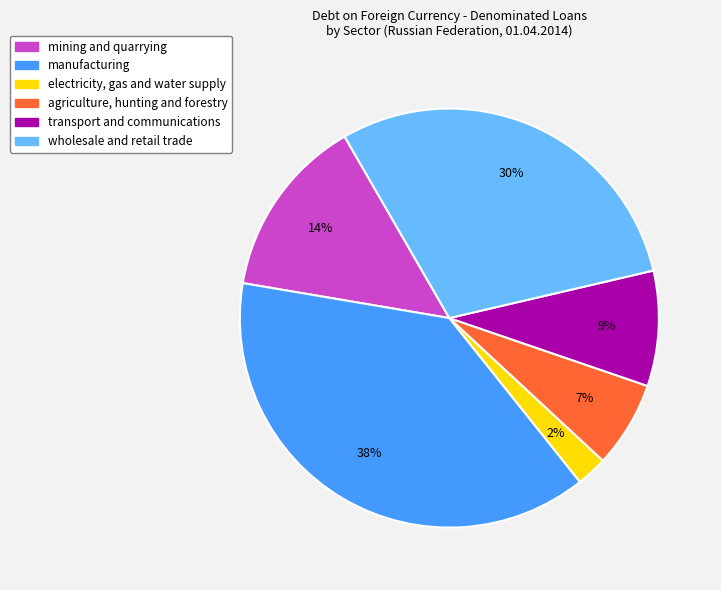

The wholesale and retail trade slice represents 43% of the pie. True or false?

False